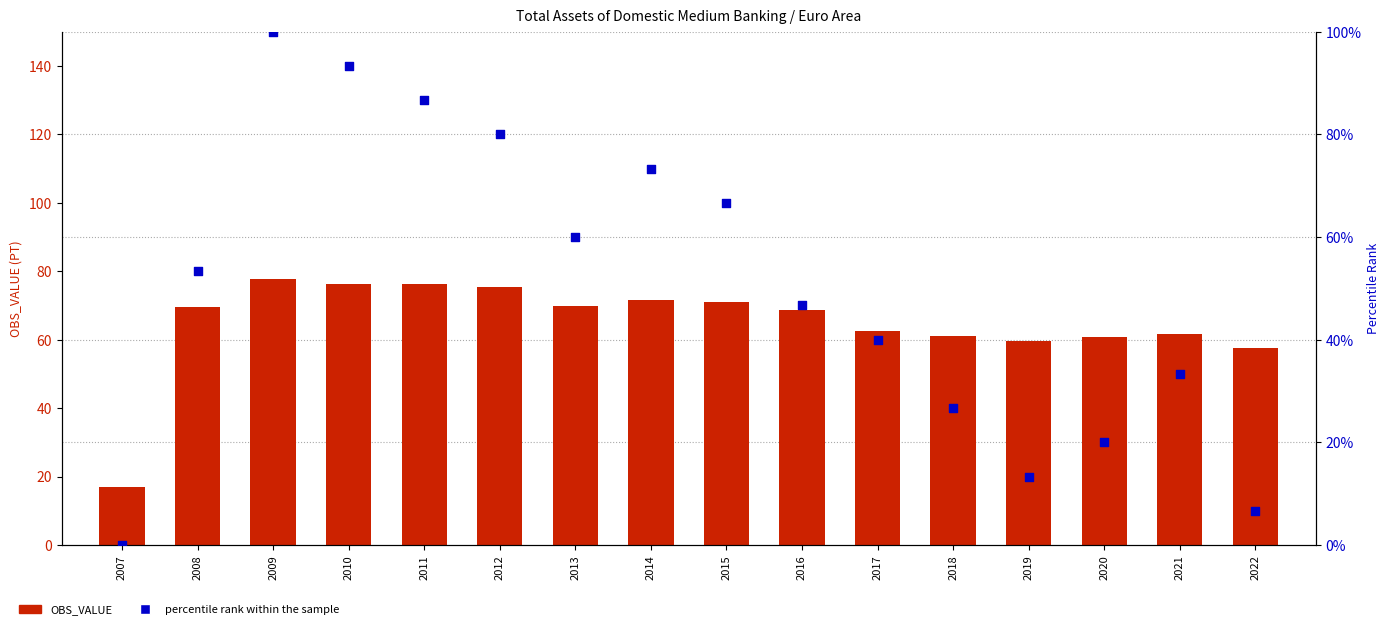

What is the total value across all series at 2013?

129.8